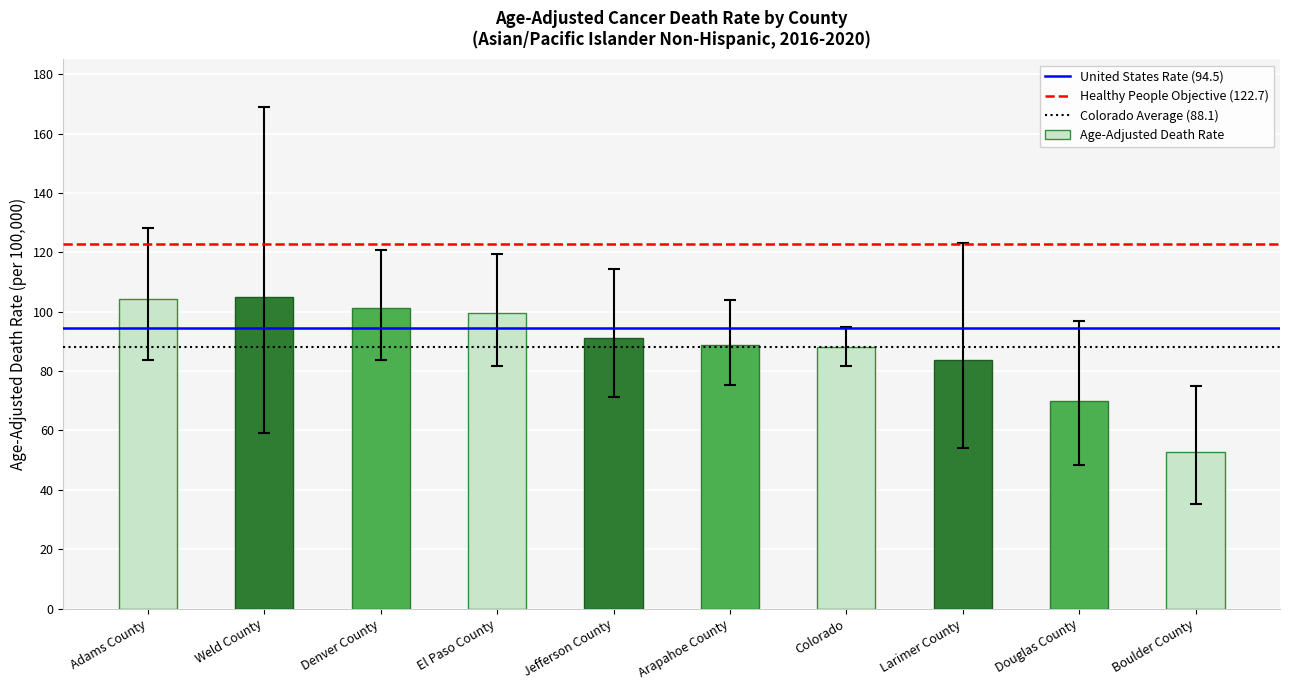

At which label is the value closest to 78?

Larimer County